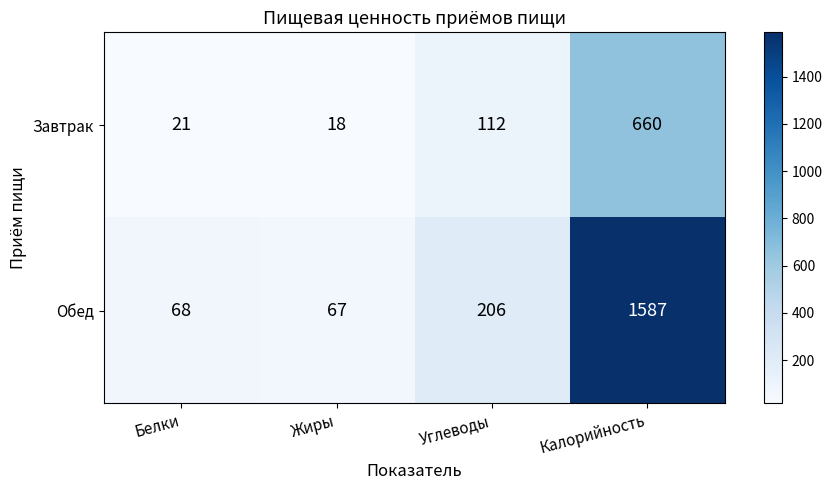

At which category is the sum across all series the highest?

Калорийность